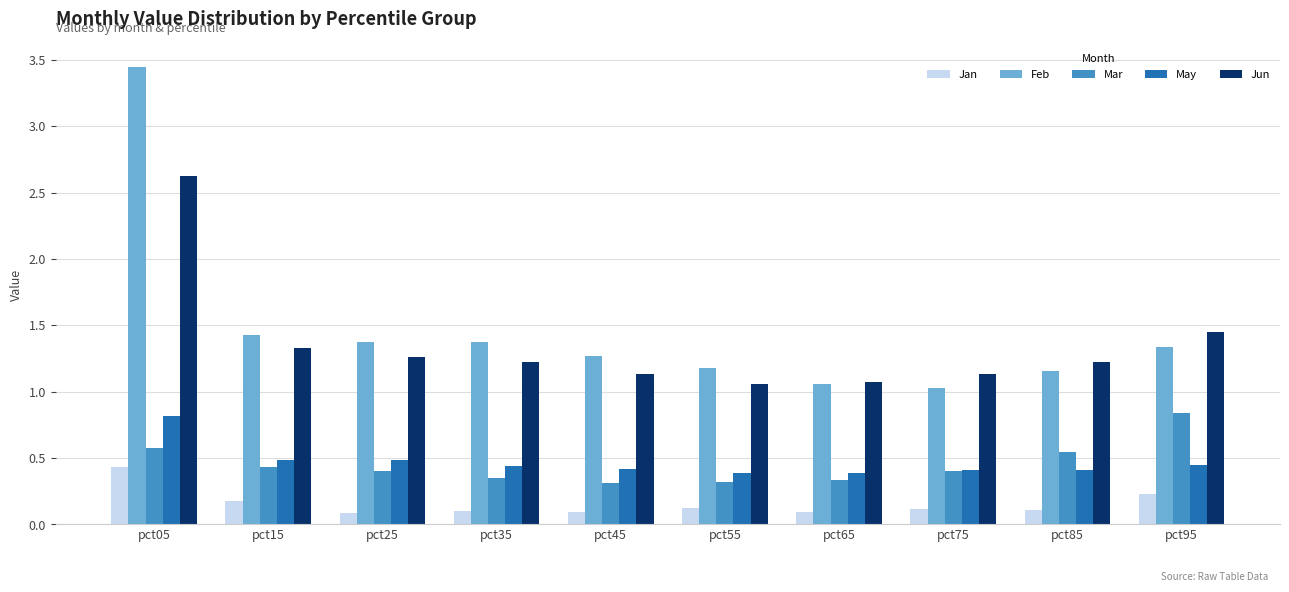

Is the value of Feb at pct55 greater than the value of May at pct75?

Yes